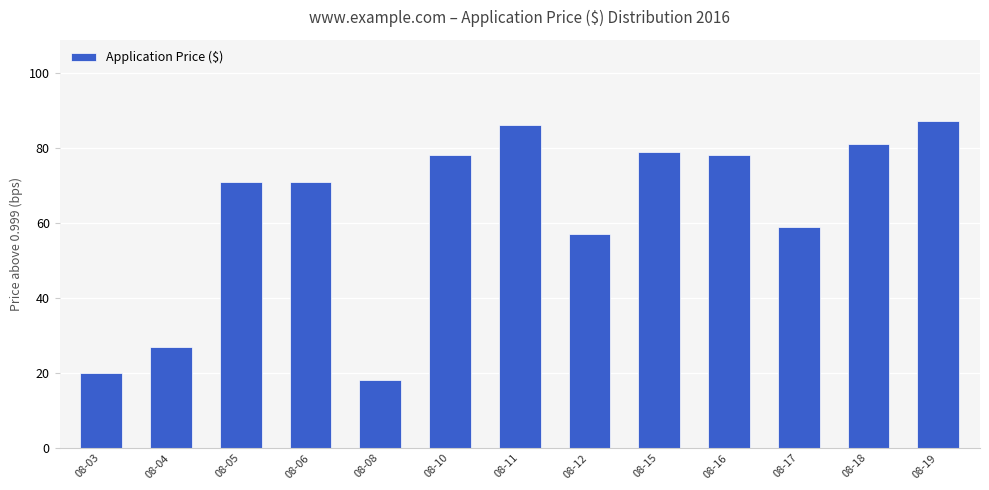

What is the difference between the maximum and minimum values?

69